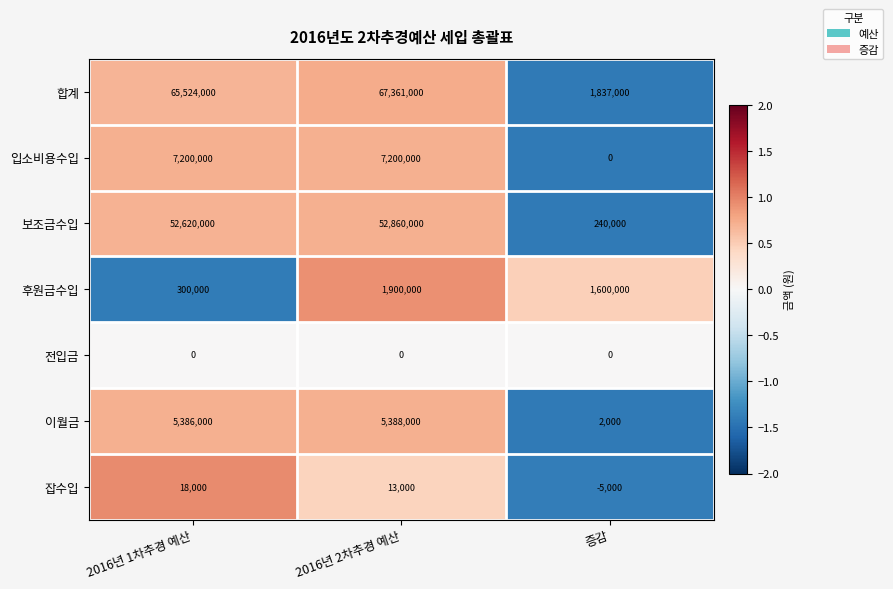

Reading left to right, list all the values displayed in this chart.

합계: 65524000	67361000	1837000
입소비용수입: 7200000	7200000	0
보조금수입: 52620000	52860000	240000
후원금수입: 300000	1900000	1600000
전입금: 0	0	0
이월금: 5386000	5388000	2000
잡수입: 18000	13000	-5000